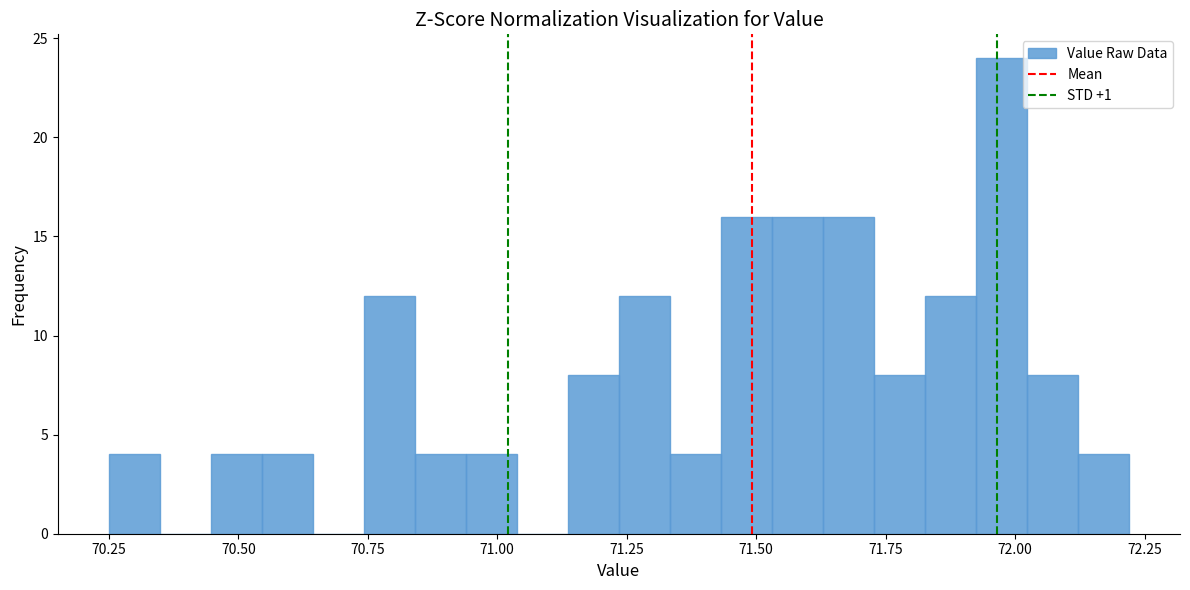

Read against the x-axis, roughly where is the centre of the tallest bar?

71.95